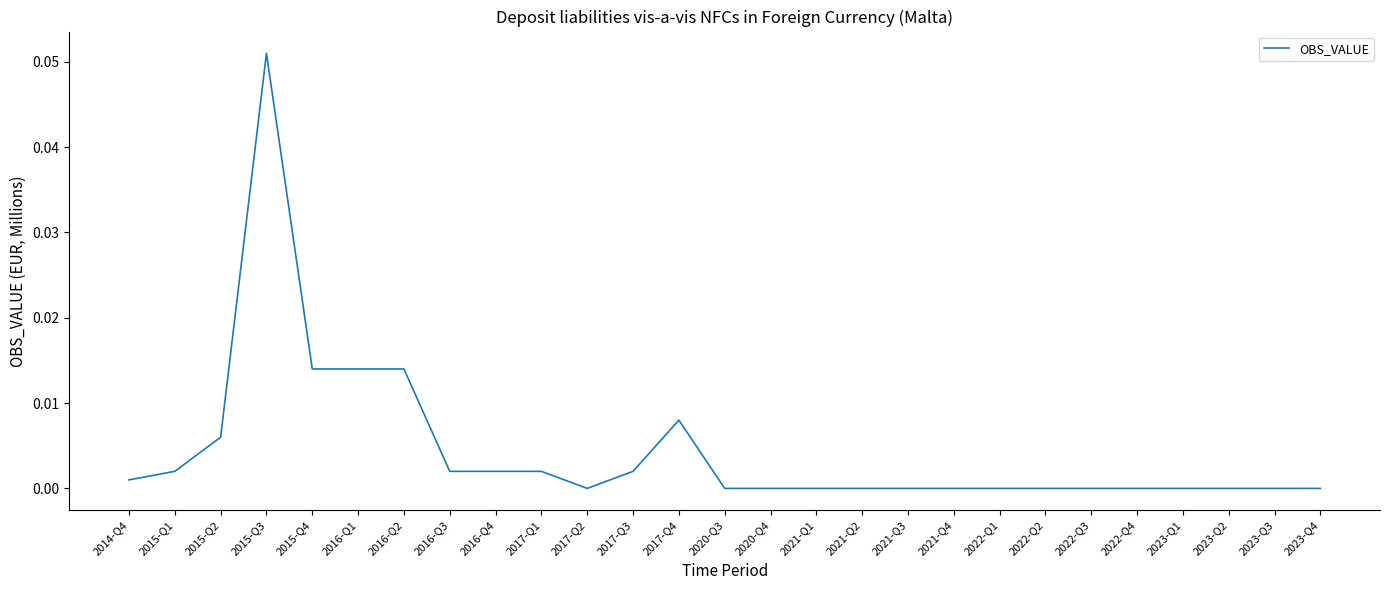

At which category does the chart reach its peak across all series?

2015-Q3